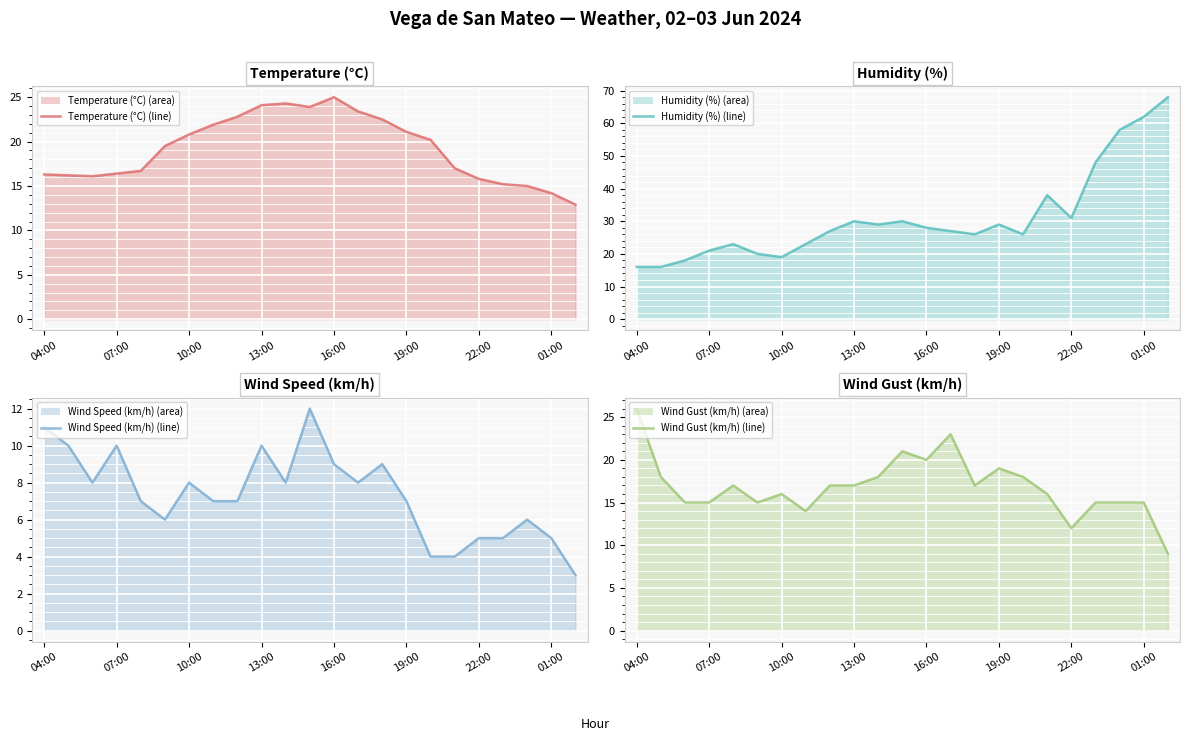

After their last crossing, which series has the higher values: Temperature (°C) (line) or Wind Gust (km/h) (line)?

Temperature (°C) (line)